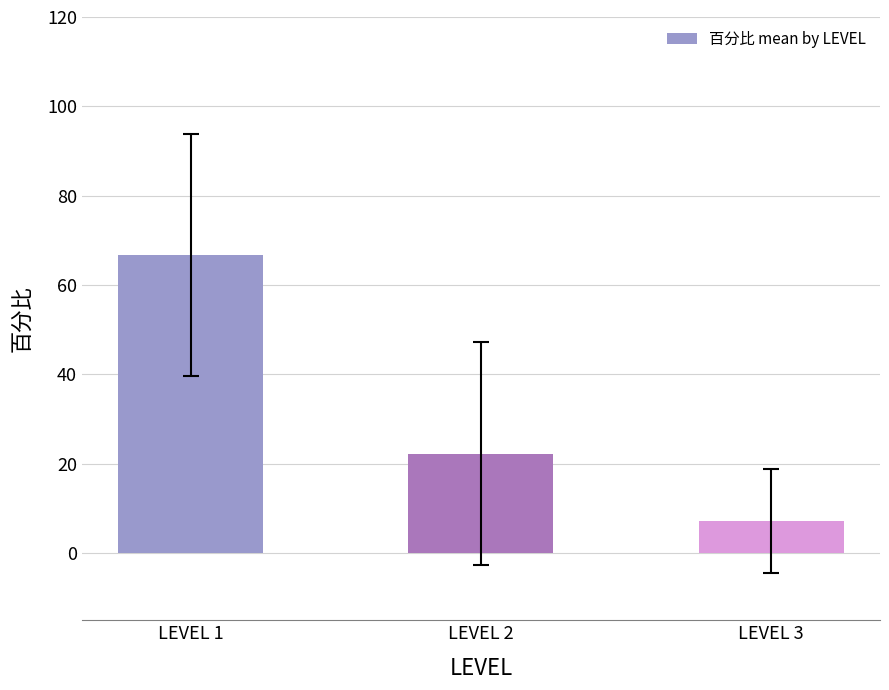

Reading left to right, extract all data points from this chart.

LEVEL 1=66.7	LEVEL 2=22.3	LEVEL 3=7.2